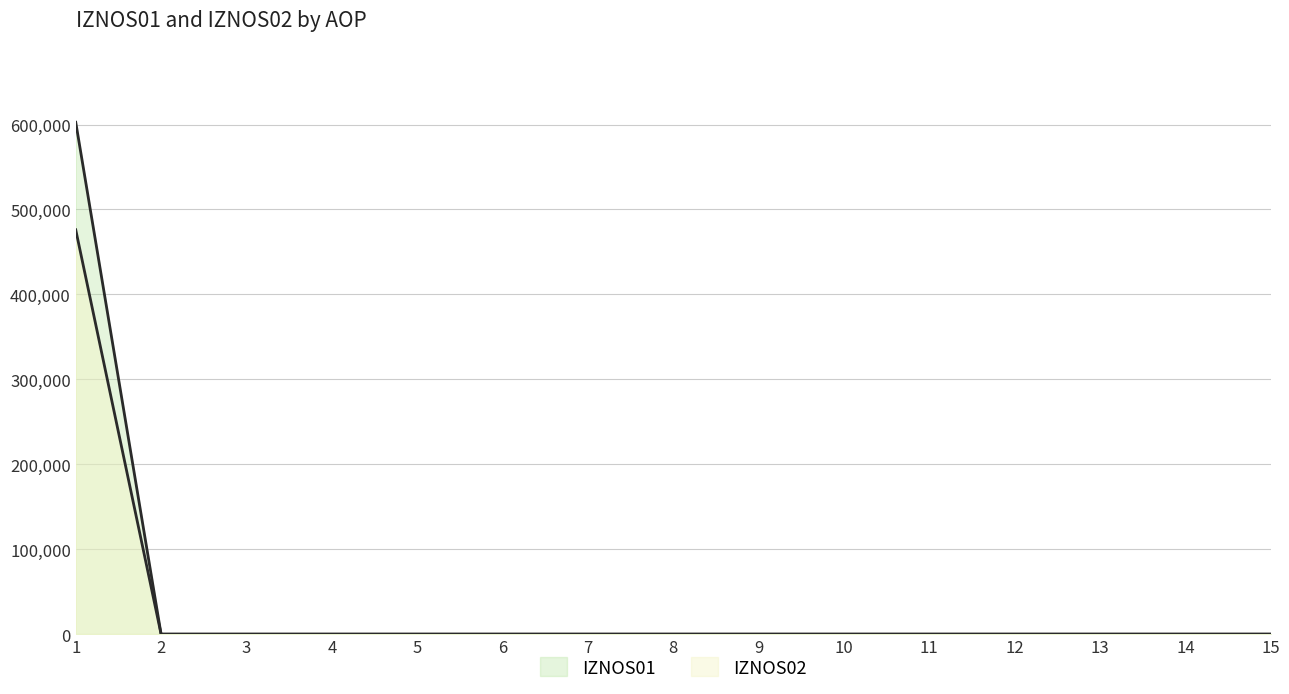

At how many categories does at least one series exceed 408428?

1